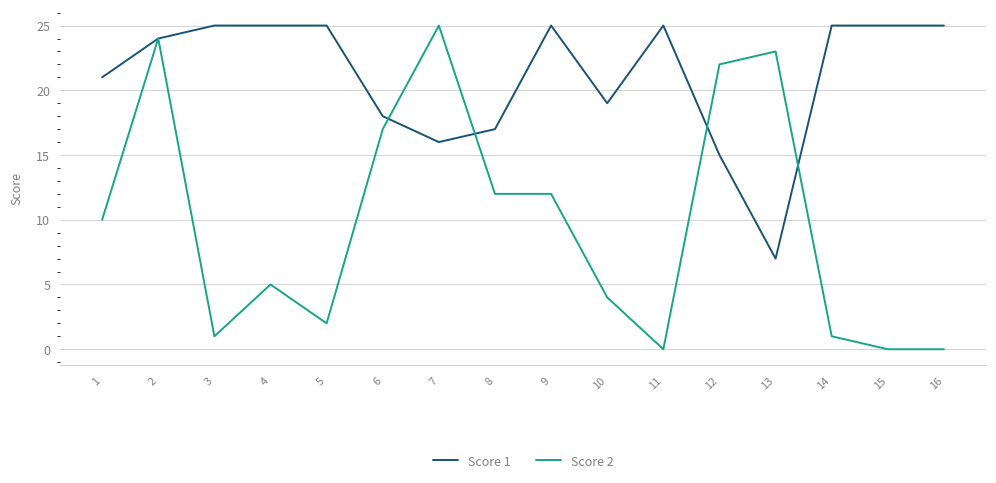

Which series has the largest total across all categories?

Score 1